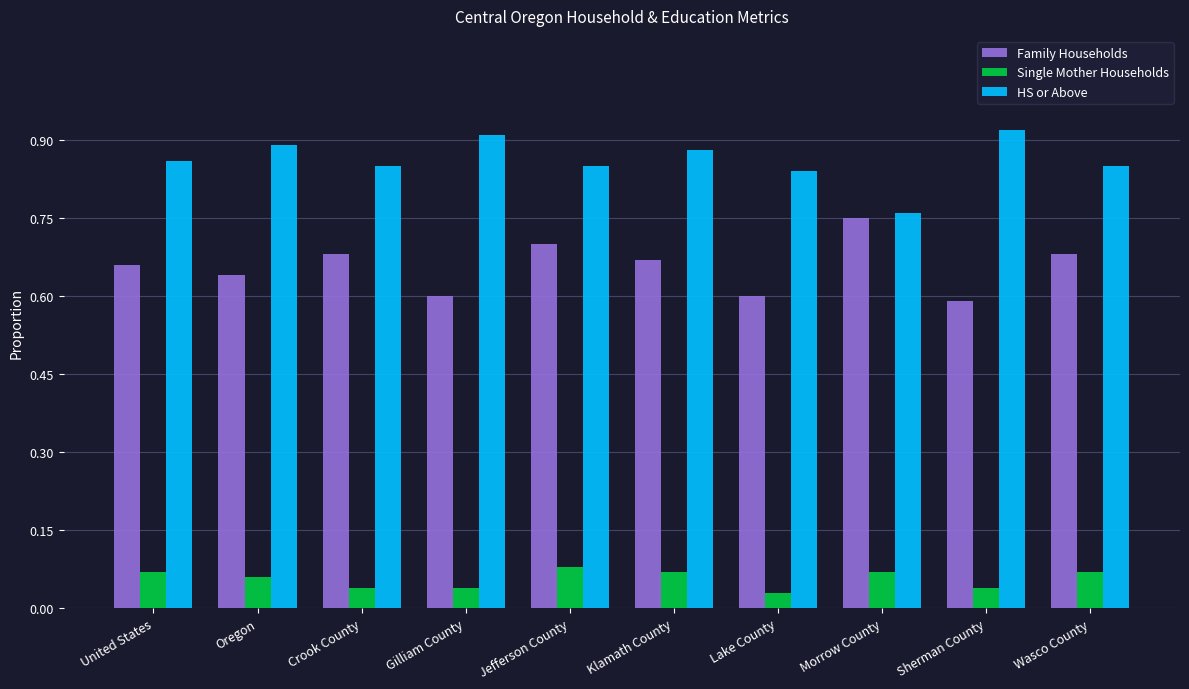

How many Family Households values are between 0 and 1?

10